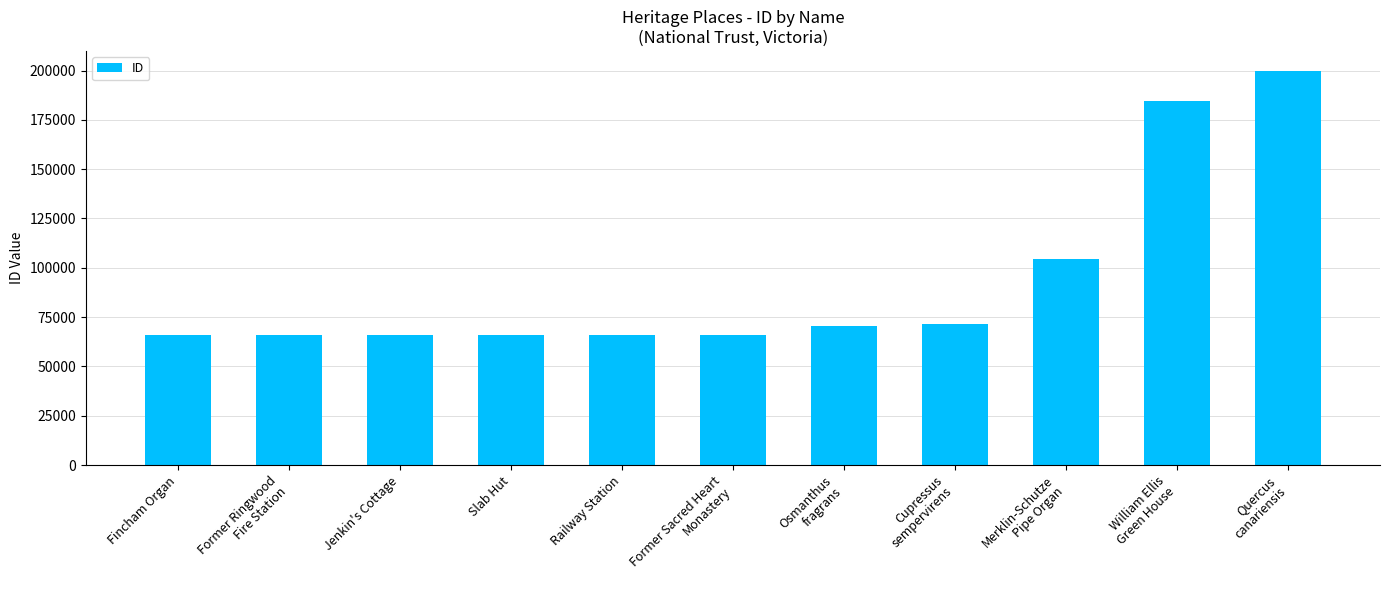

The chart shows a value of 66060 at Jenkin's Cottage. True or false?

True